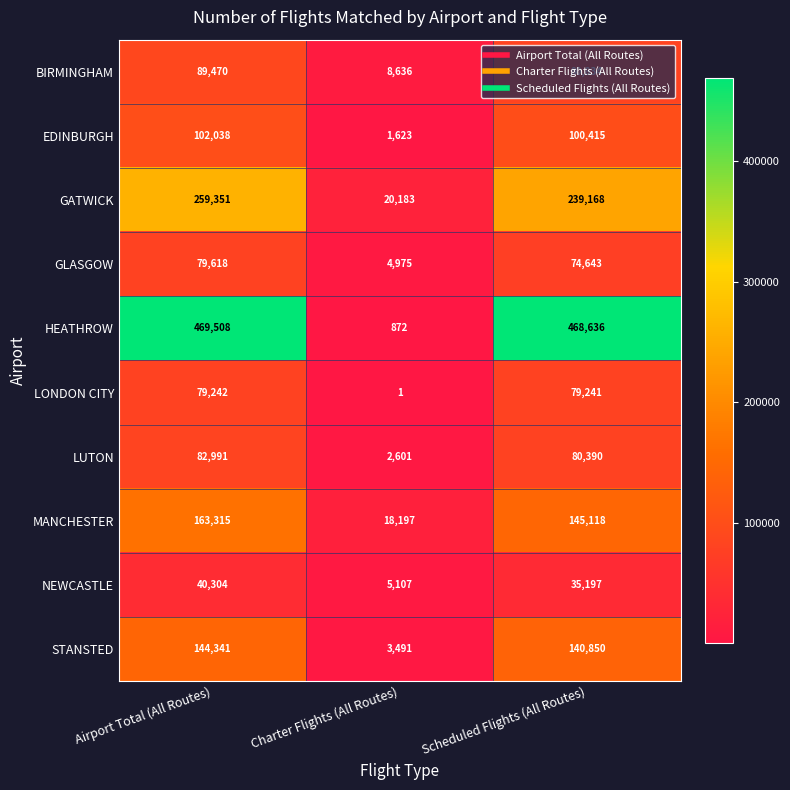

Which series has the largest total across all categories?

HEATHROW